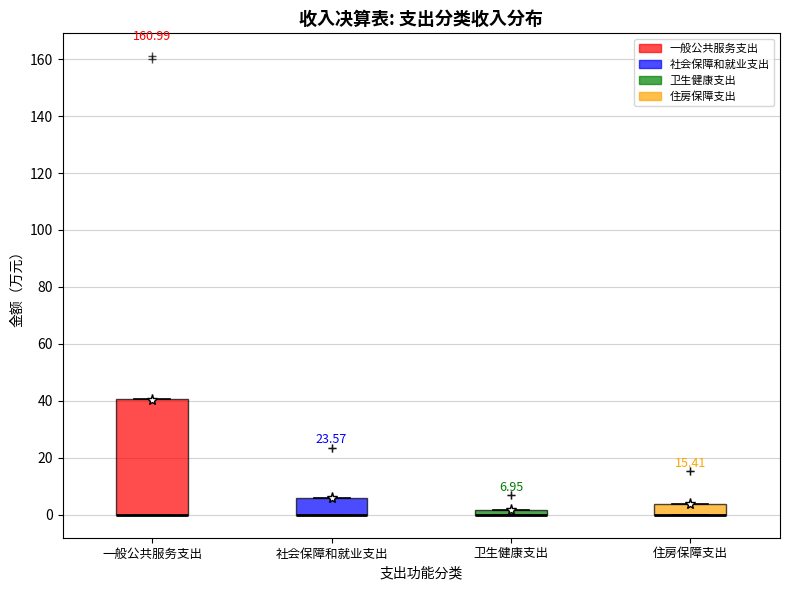

Comparing the boxes themselves (not the whiskers), which one is the tallest?

一般公共服务支出